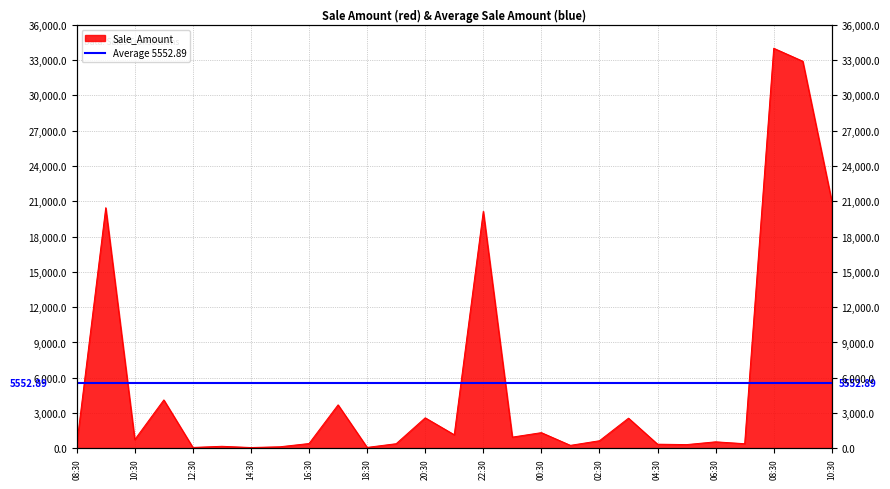

Reading right to left, list all the values displayed in this chart.

21000	32900	34000	400	560	324	360	2570	652	260	1340	960	20144	1160	2600	400	86	3700	416	140	76	180	84	4120	750	20450	296